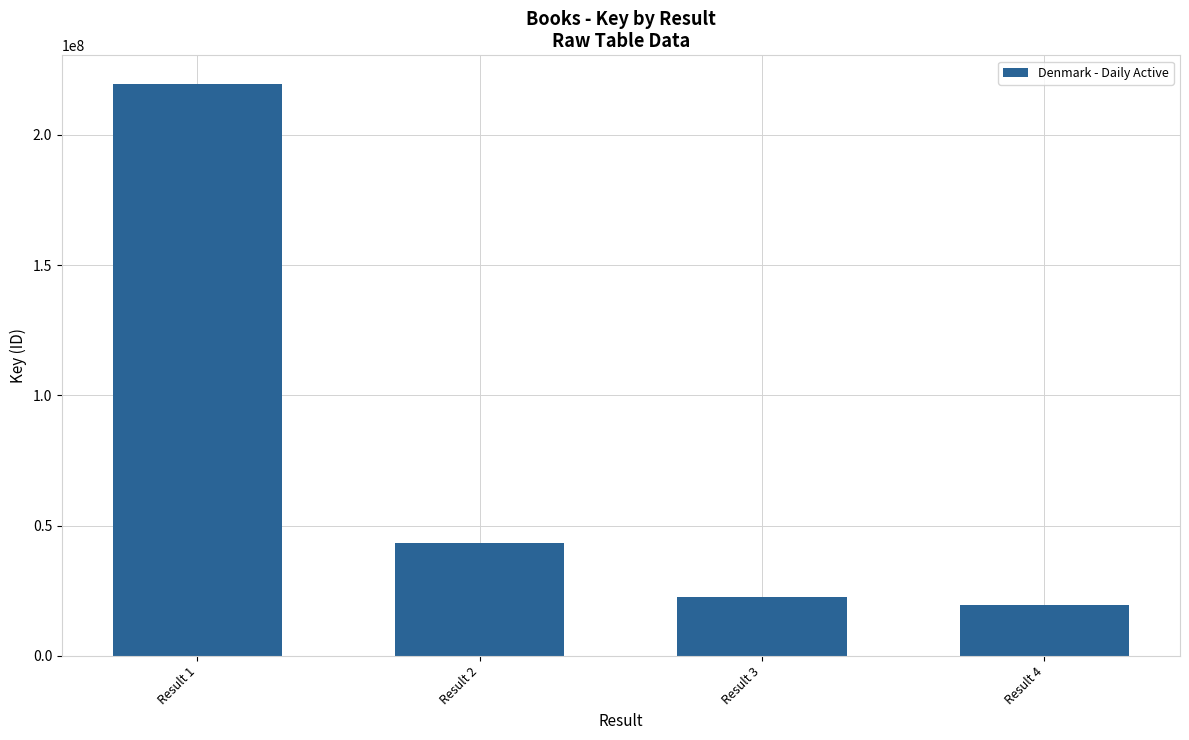

What is the difference between the maximum and second lowest values?

196705366